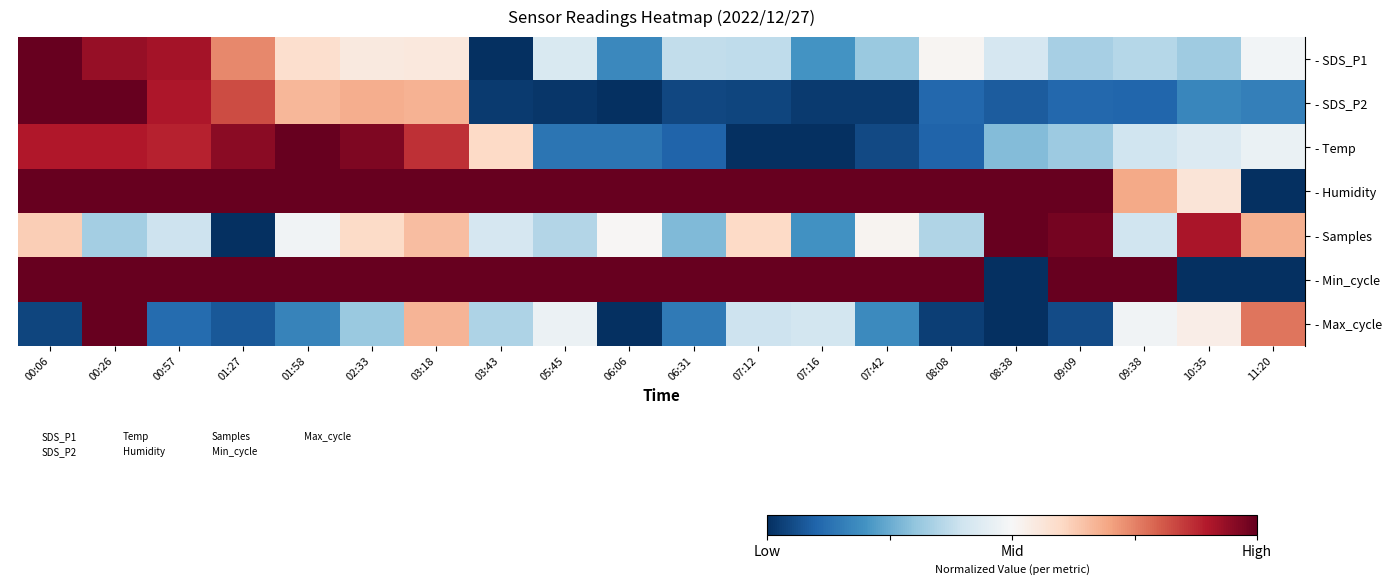

What is the total value across all series at 07:16?

2.8